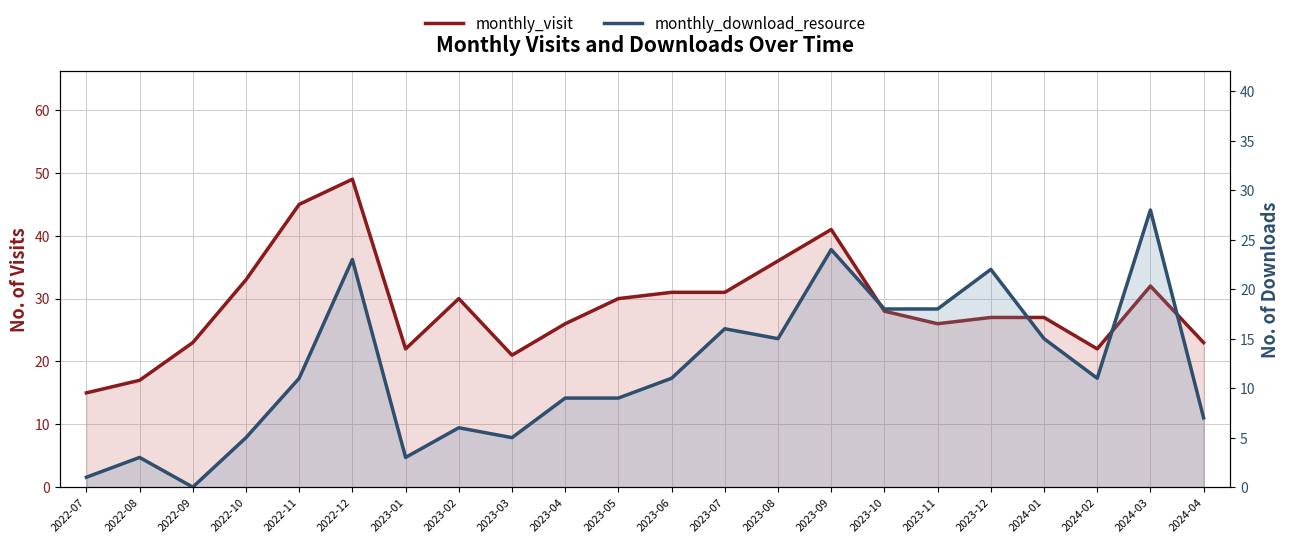

Where does the monthly_download_resource series first go above 11?

2022-12